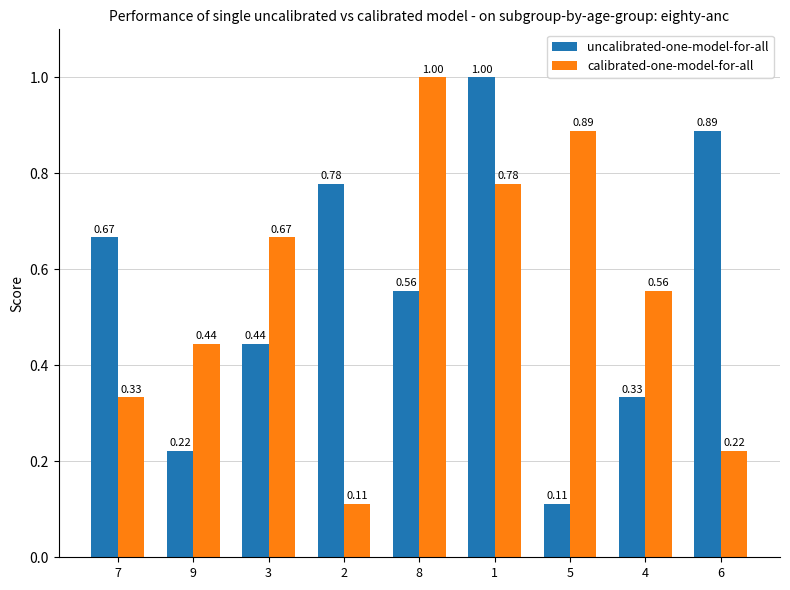

What is the sum of the calibrated-one-model-for-all values at 2 and 8?

1.1